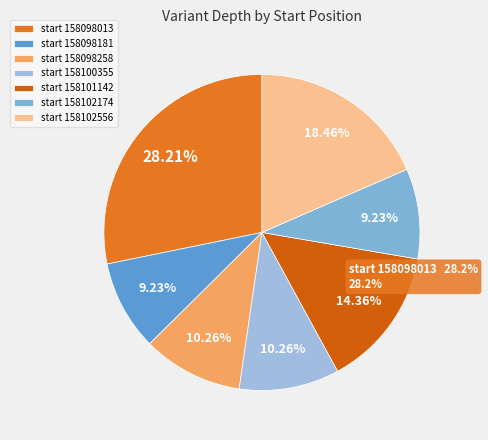

To the nearest percent, what is the combined percentage of 158098181 and 158098013?

37%